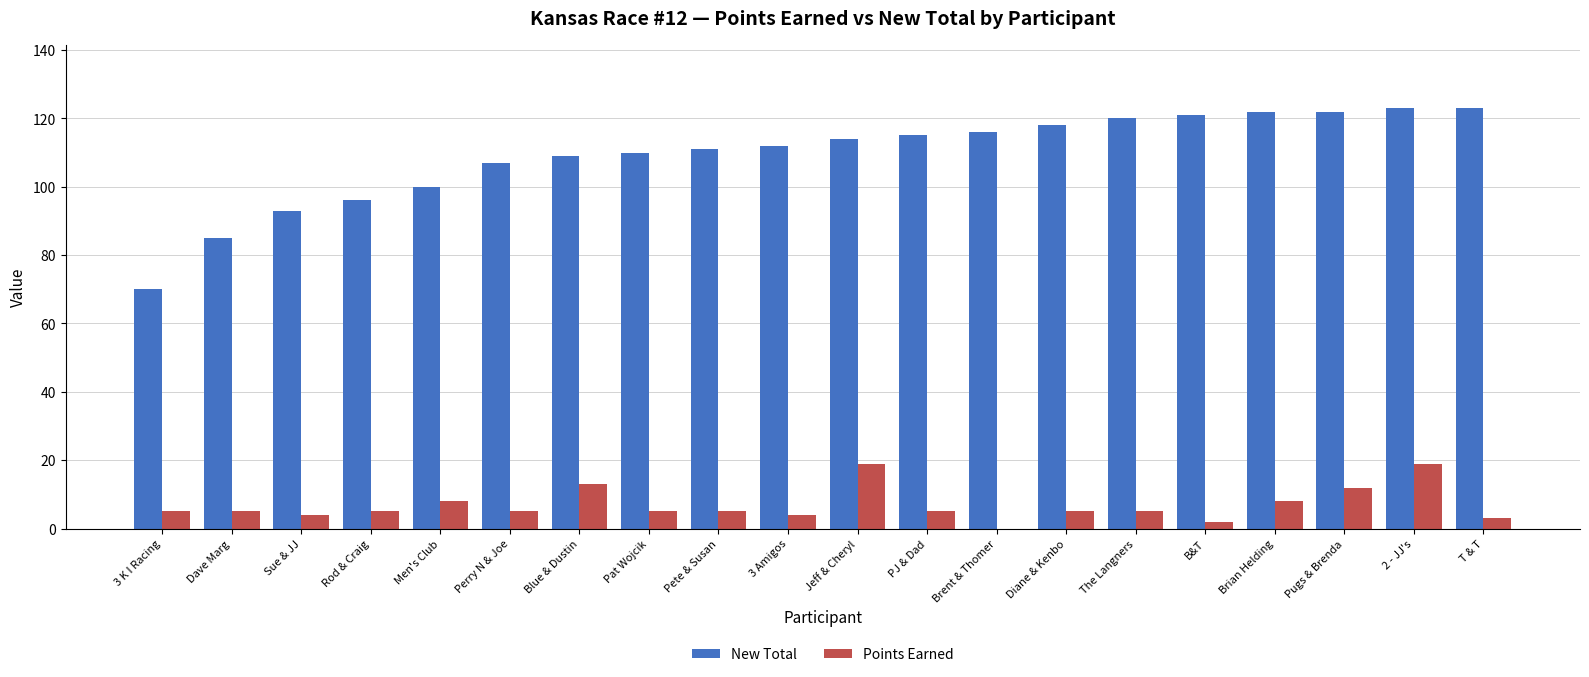

How many distinct data groups are displayed?

2